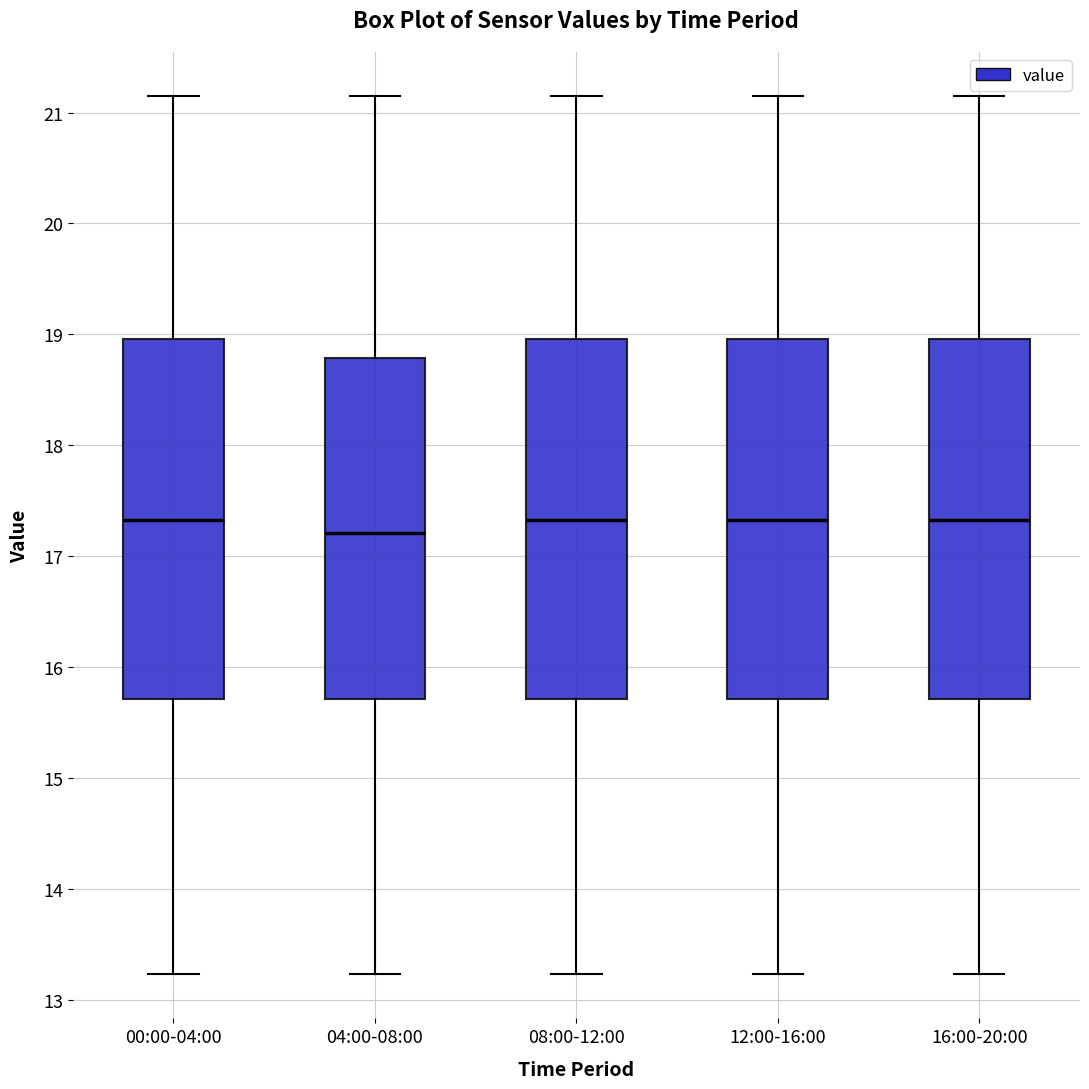

Reading left to right, read every box against the y-axis: the position of its median line, the range the box covers, and the ends of its whiskers. The values are not printed on the chart, so give them approximately, as read against the axis.

00:00-04:00: median 17.3, box 15.7 to 19.0, whiskers 13.2 to 21.2
04:00-08:00: median 17.2, box 15.7 to 18.8, whiskers 13.2 to 21.2
08:00-12:00: median 17.3, box 15.7 to 19.0, whiskers 13.2 to 21.2
12:00-16:00: median 17.3, box 15.7 to 19.0, whiskers 13.2 to 21.2
16:00-20:00: median 17.3, box 15.7 to 19.0, whiskers 13.2 to 21.2